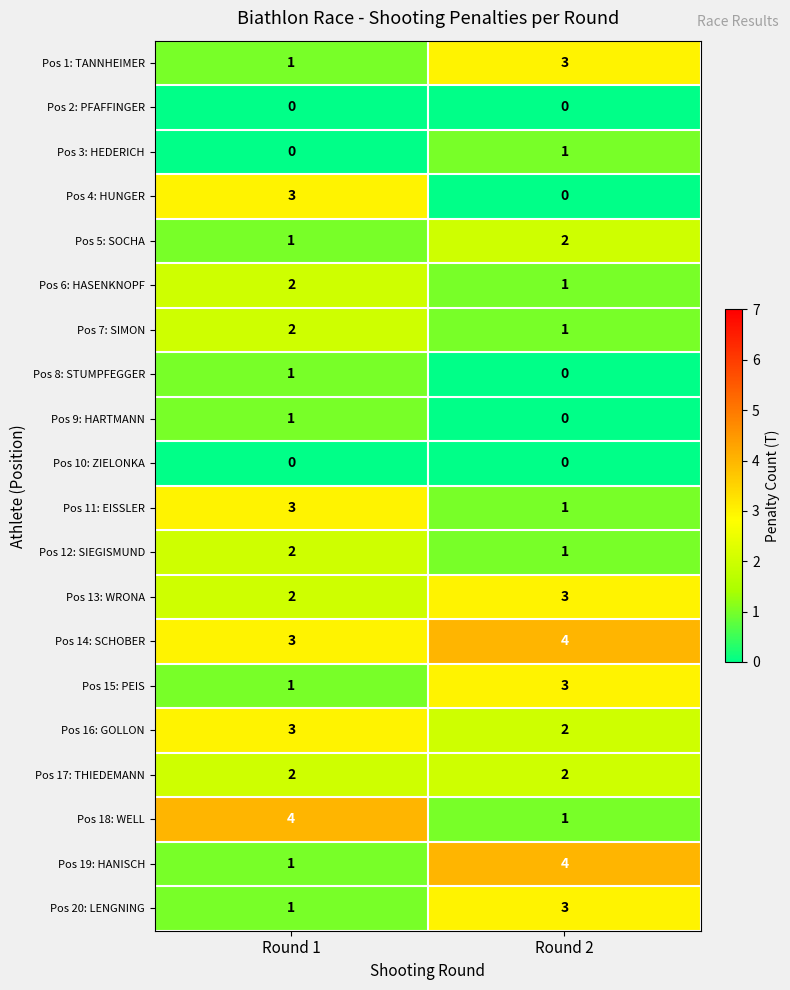

Which series has the largest total across all categories?

Pos 14: SCHOBER